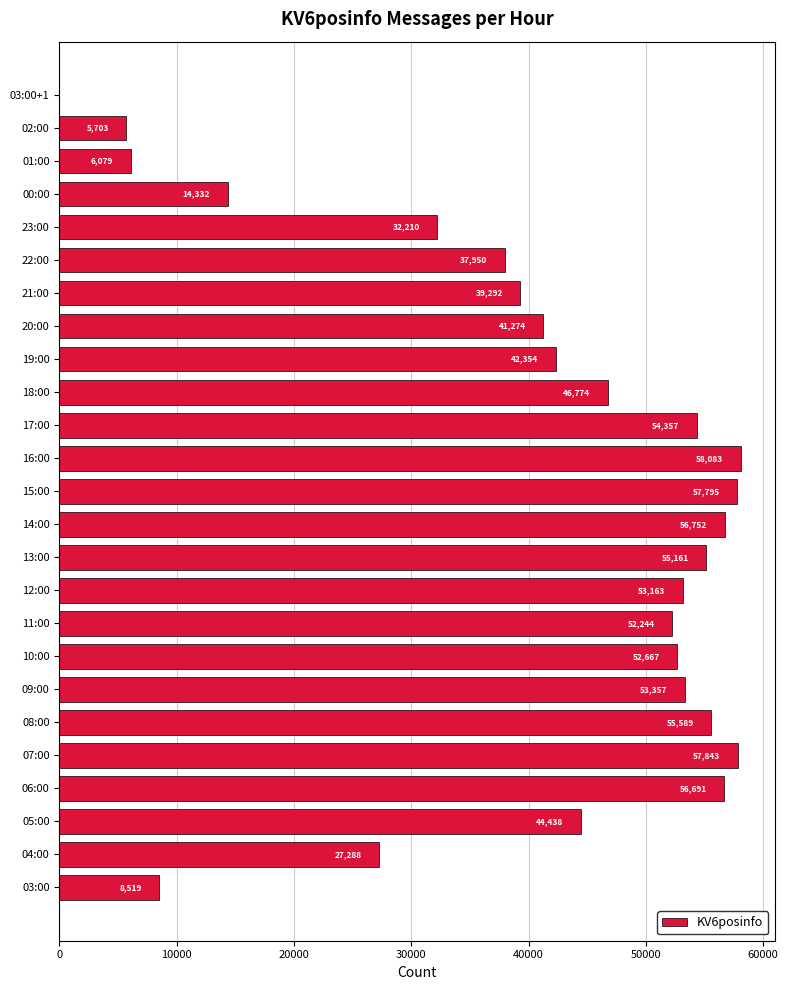

What is the change in value from 03:00 to 22:00?

+29431